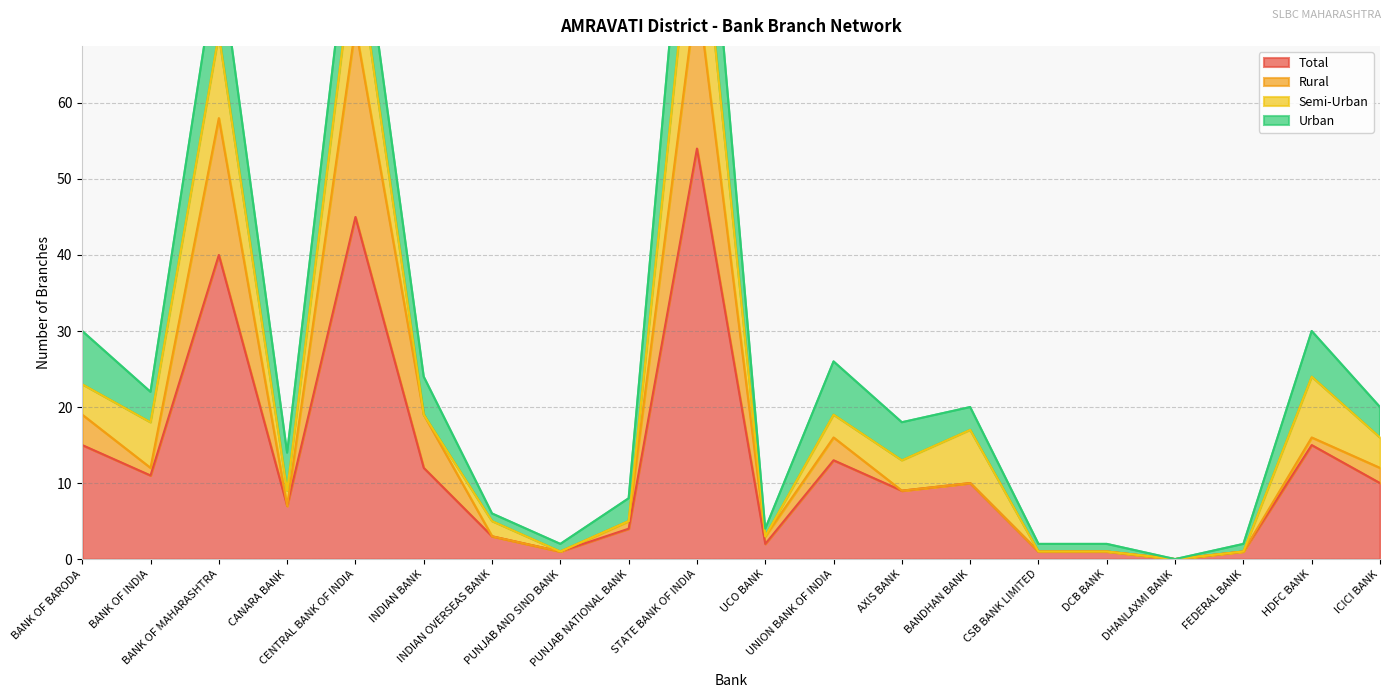

Rank the series by their maximum value, from highest to lowest.

Total, Rural, Urban, Semi-Urban